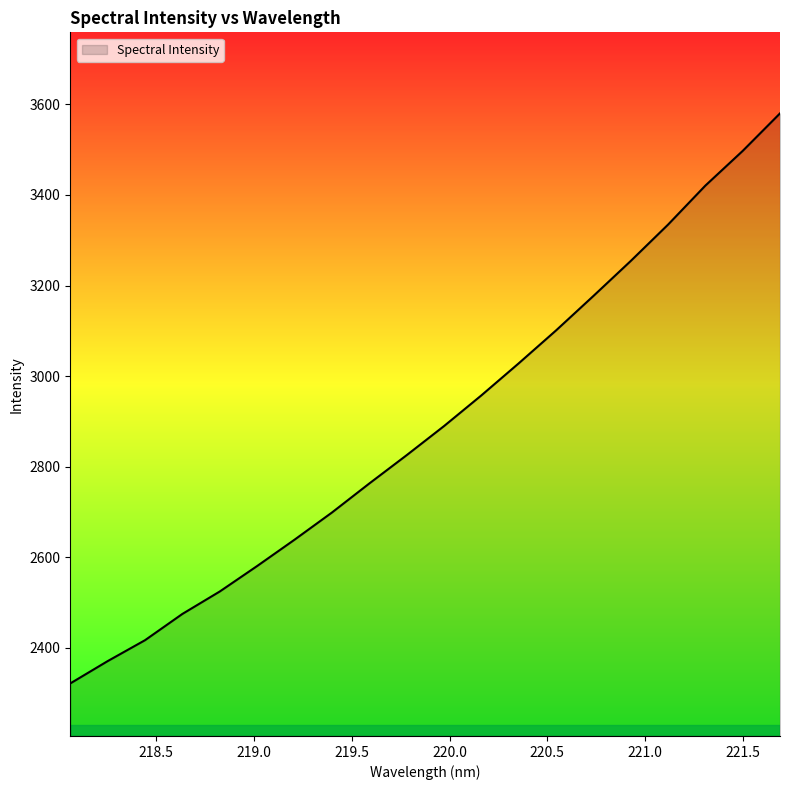

What is the difference between the maximum and minimum values?

1259.1